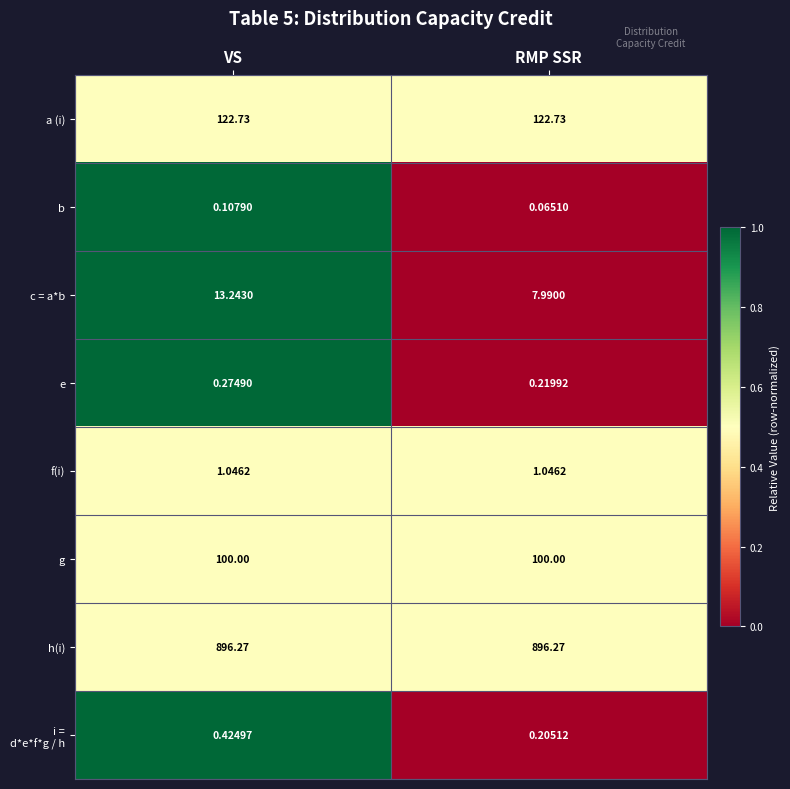

Which series changed the most between VS and RMP SSR?

c = a*b